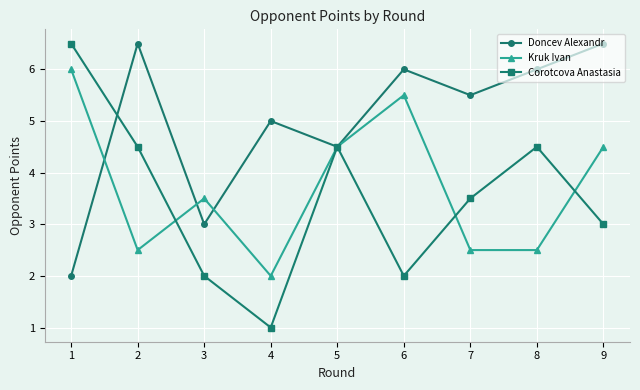

True or false: Doncev Alexandr and Kruk Ivan intersect in this chart.

True